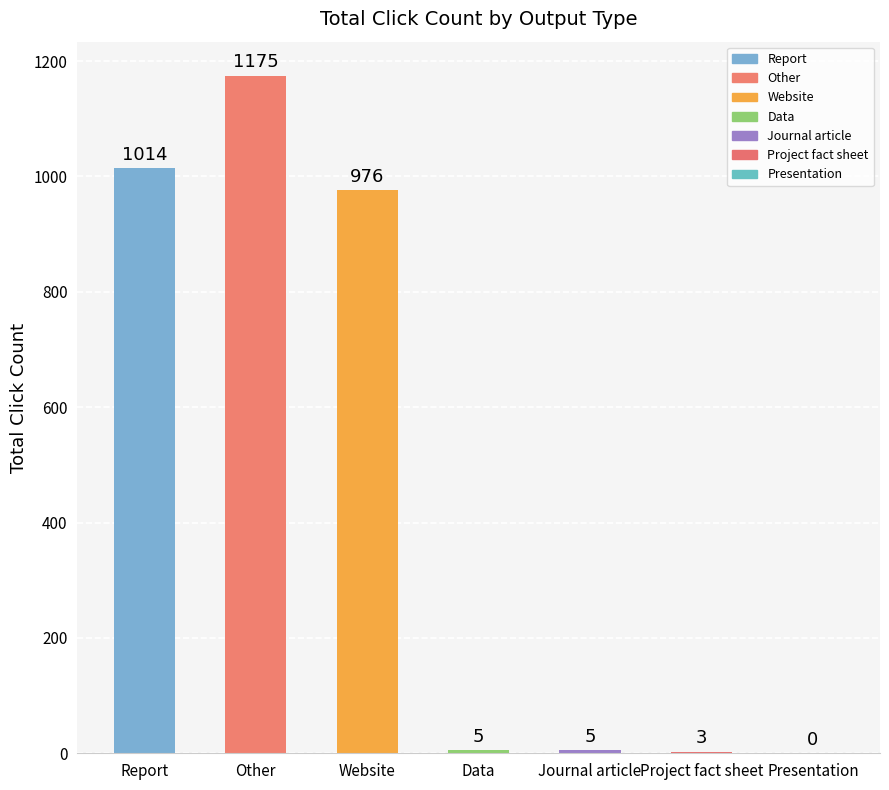

What is the sum of all values?

3178